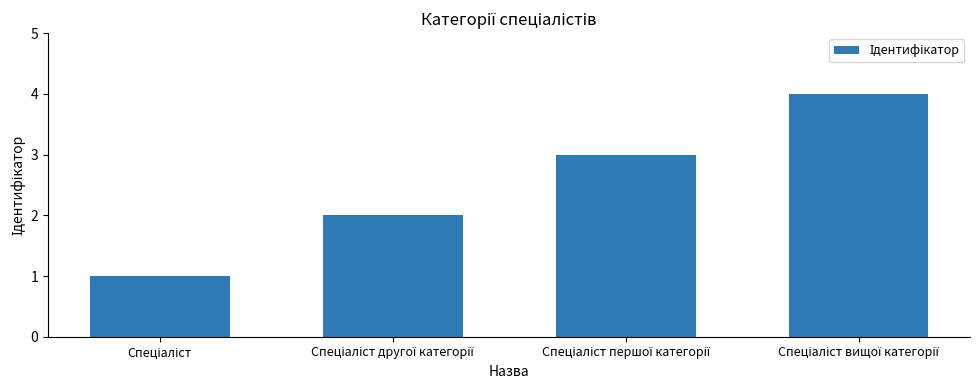

What is the maximum value shown in the chart?

4